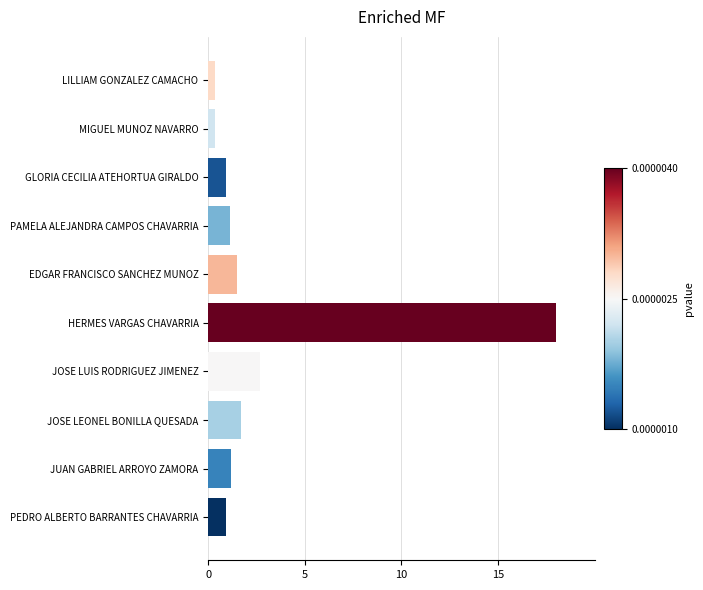

What is the greatest value displayed?

18.0